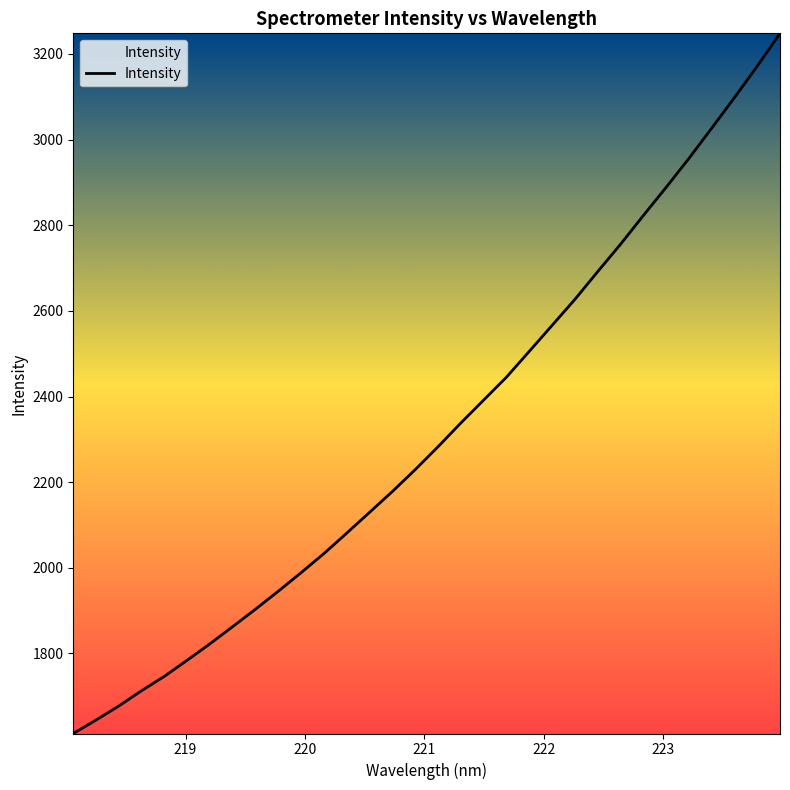

What is the difference between the maximum and minimum values?

1634.9